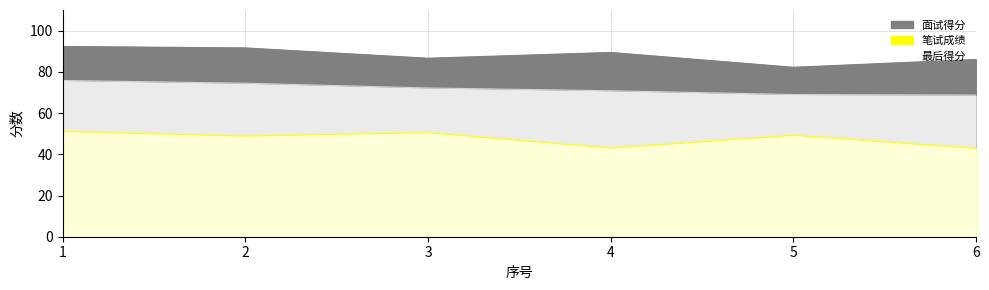

What is the lowest value of the 最后得分 series?

68.7